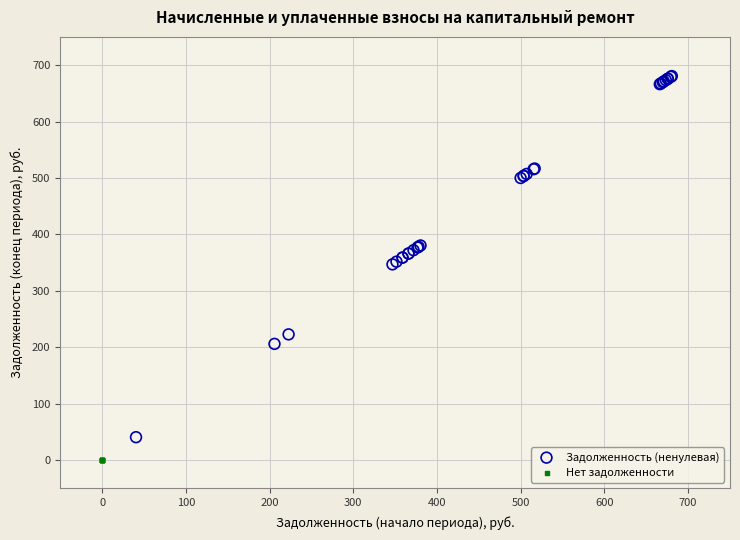

What are all the series names shown in the legend?

Задолженность (ненулевая), Нет задолженности